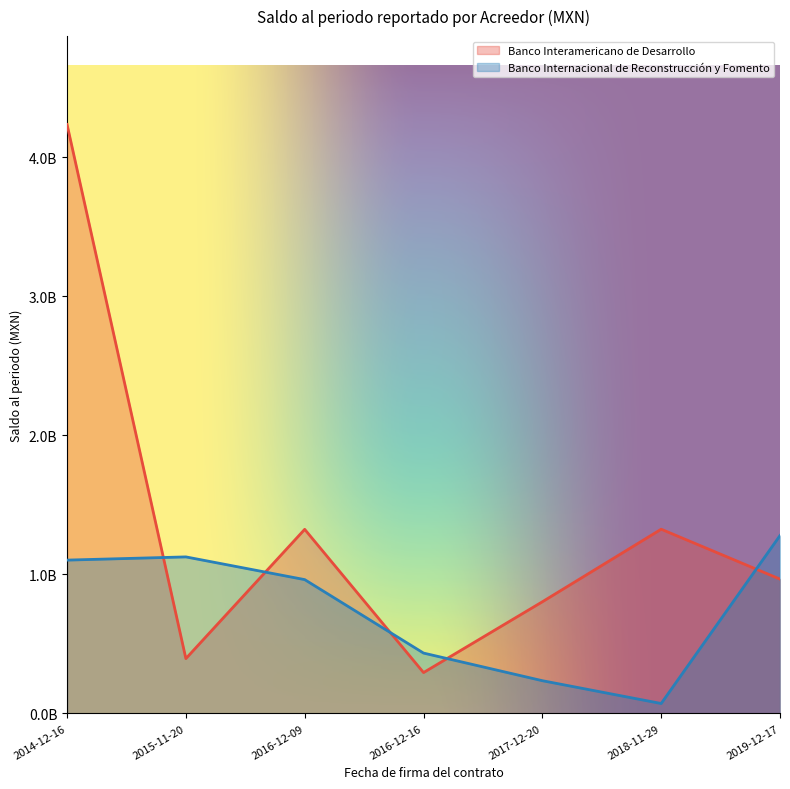

Read the Banco Internacional de Reconstrucción y Fomento value at 2014-12-16.

1103081685.0